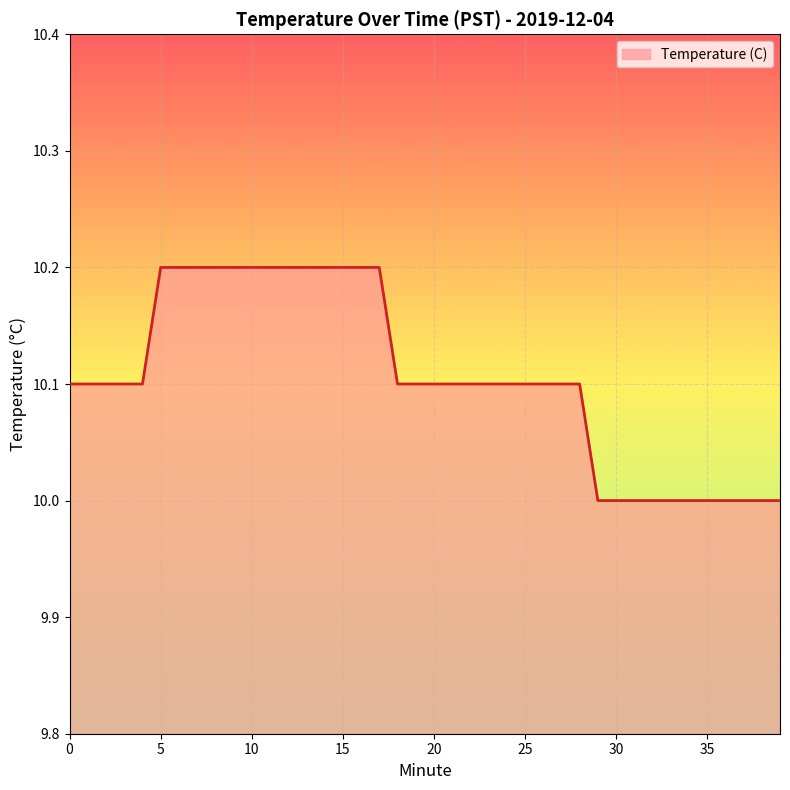

What is the greatest value displayed?

10.2